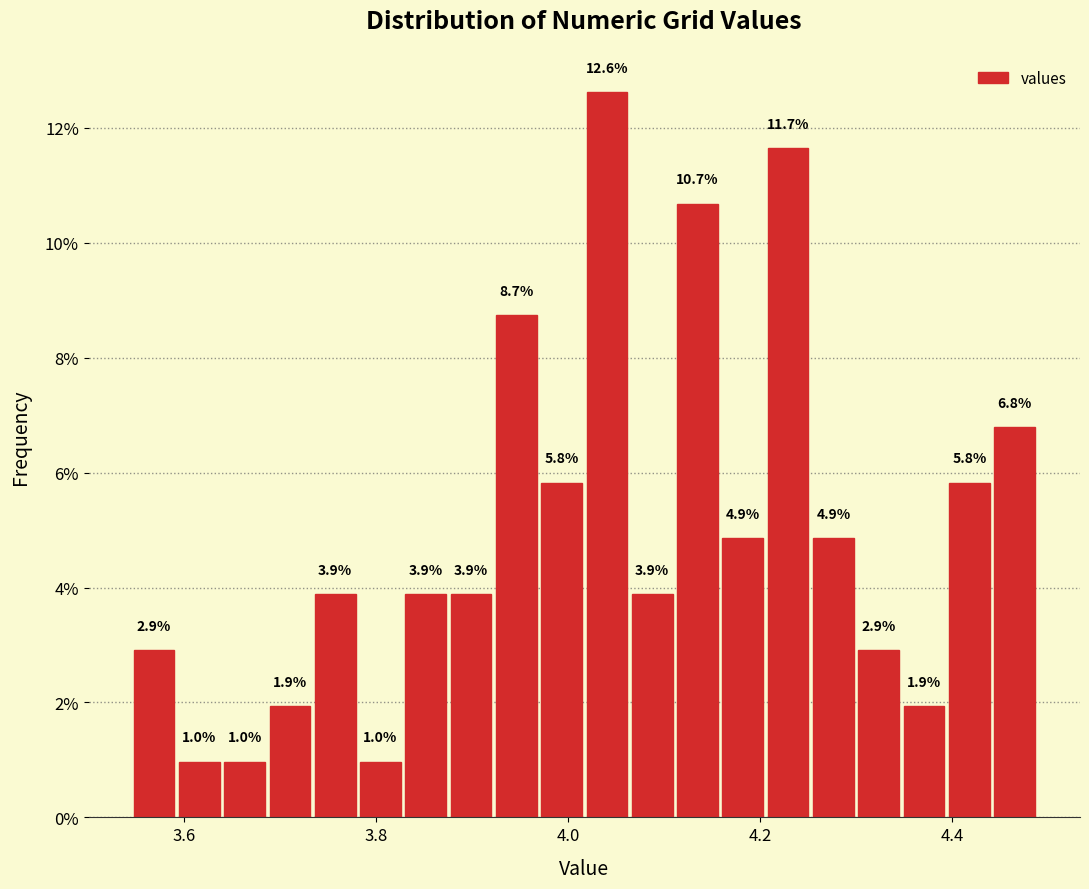

Around what value on the x-axis is the tallest bar? Give the approximate position of its centre, as read against the axis.

4.04